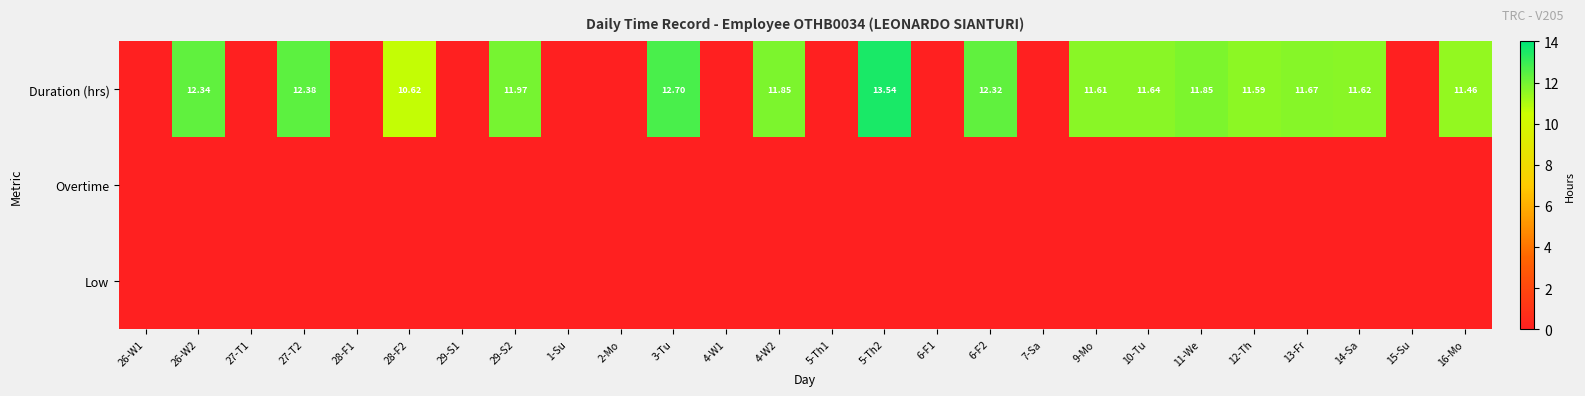

Which series changed the most between 26-W2 and 6-F2?

Duration (hrs)